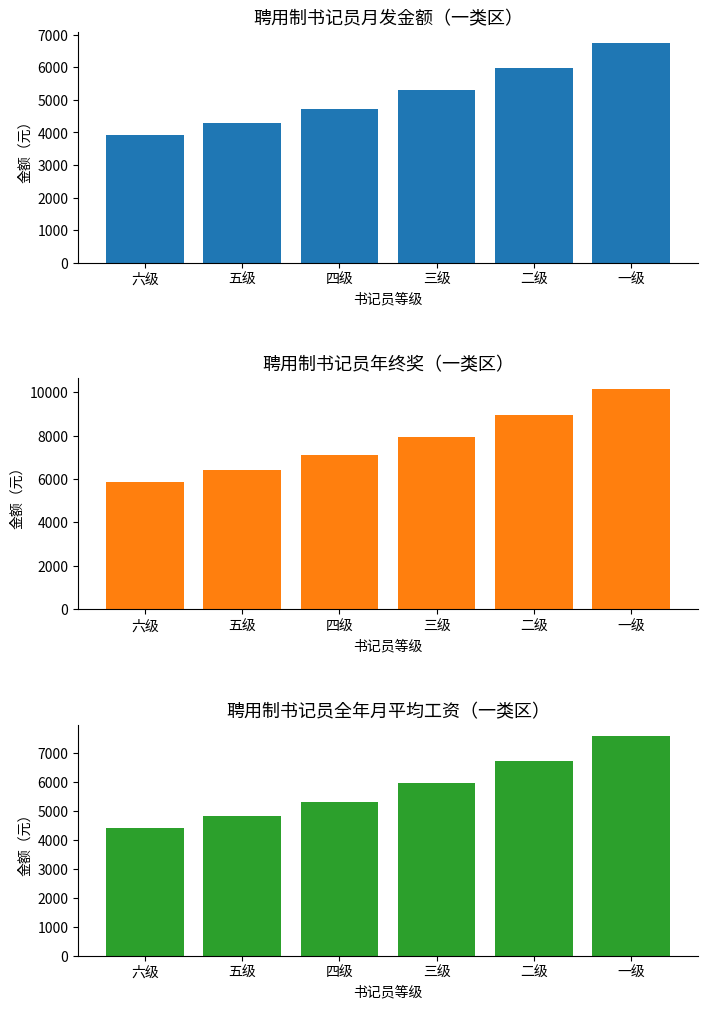

At 六级, list the series in order from largest to smallest.

年终奖, 全年月平均工资（不含优秀奖）, 月发金额